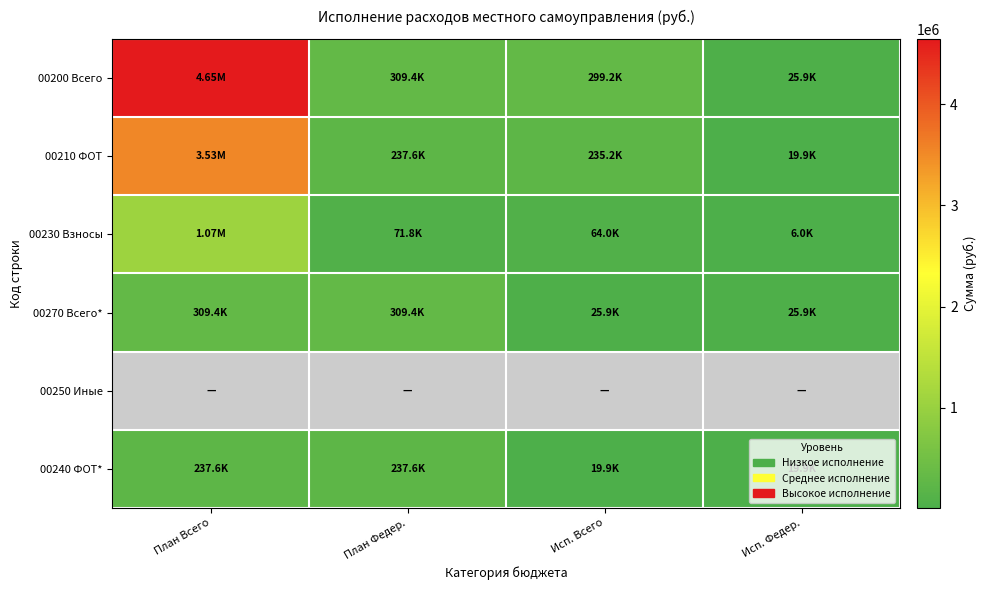

Between План Всего and Исп. Федер., which is larger?

План Всего